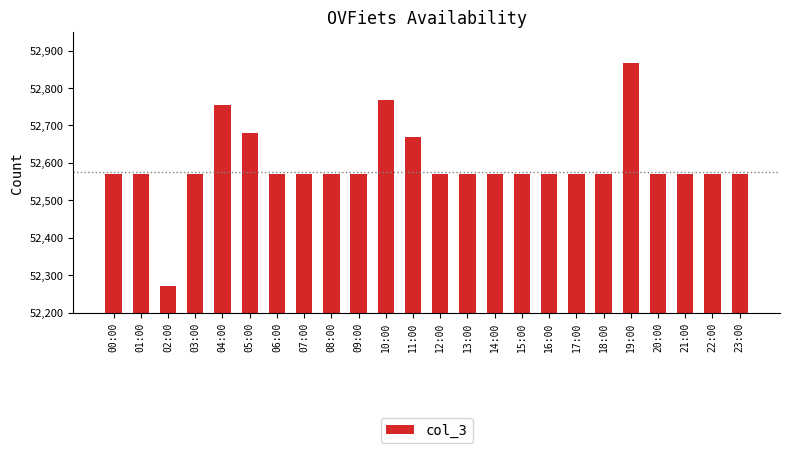

Reading left to right, extract all data points from this chart.

00:00=52569	01:00=52569	02:00=52272	03:00=52569	04:00=52755	05:00=52680	06:00=52569	07:00=52569	08:00=52569	09:00=52569	10:00=52767	11:00=52668	12:00=52569	13:00=52569	14:00=52569	15:00=52569	16:00=52569	17:00=52569	18:00=52569	19:00=52866	20:00=52569	21:00=52569	22:00=52569	23:00=52569